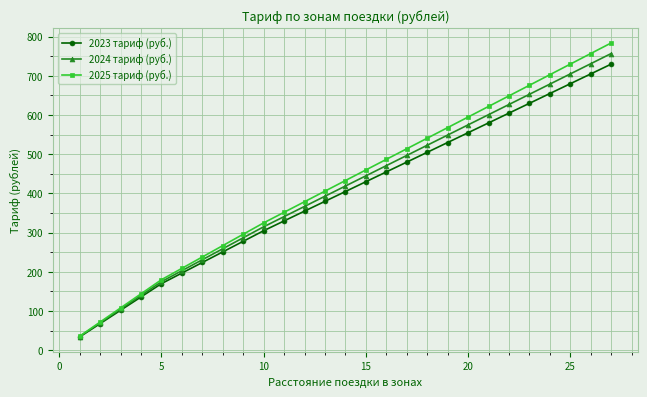

Is this an area chart (filled region under the line)?

No